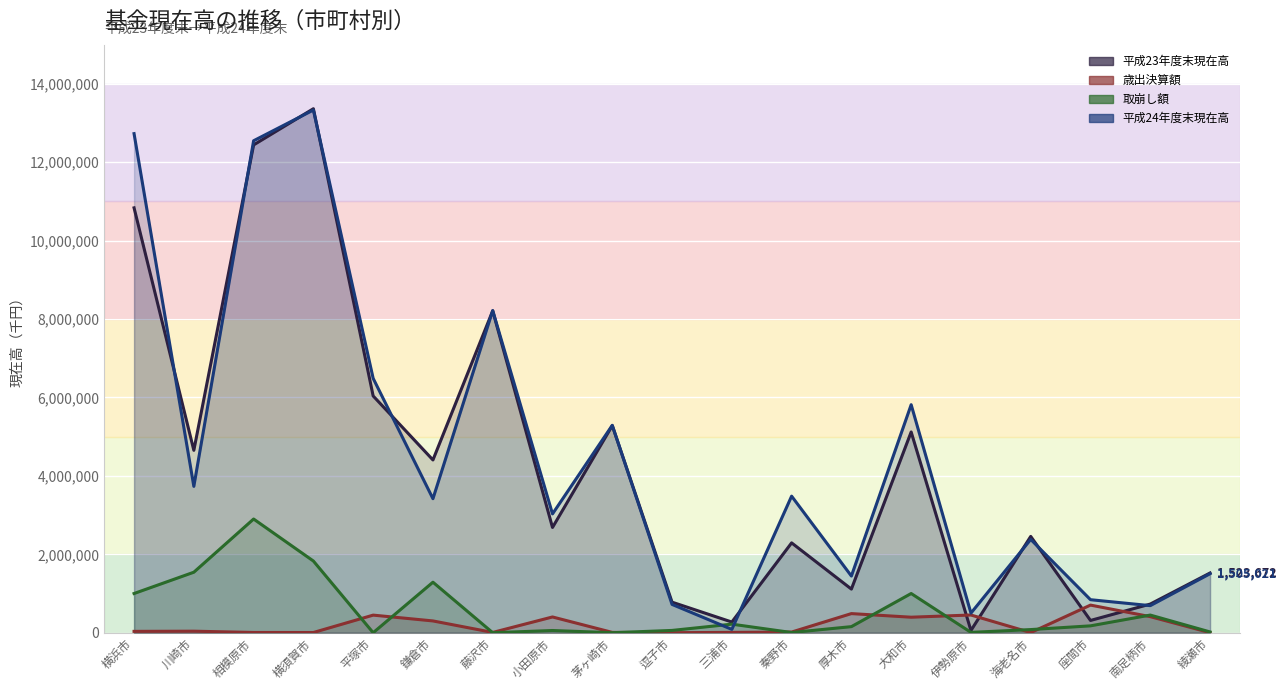

Where do 取崩し額 and 平成24年度末現在高 first cross each other?

逗子市 and 三浦市